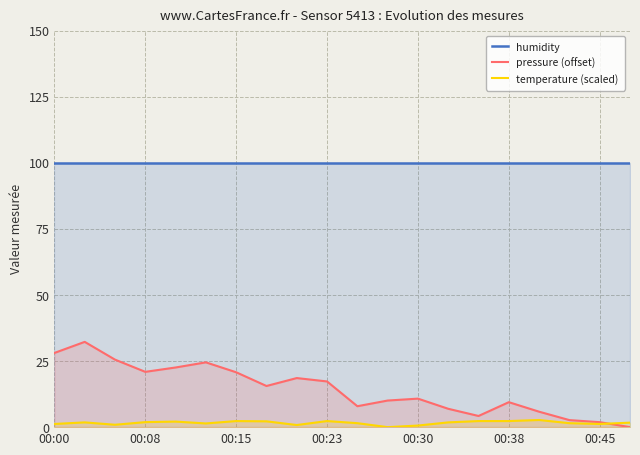

How many values in temperature (scaled) are above zero?

19